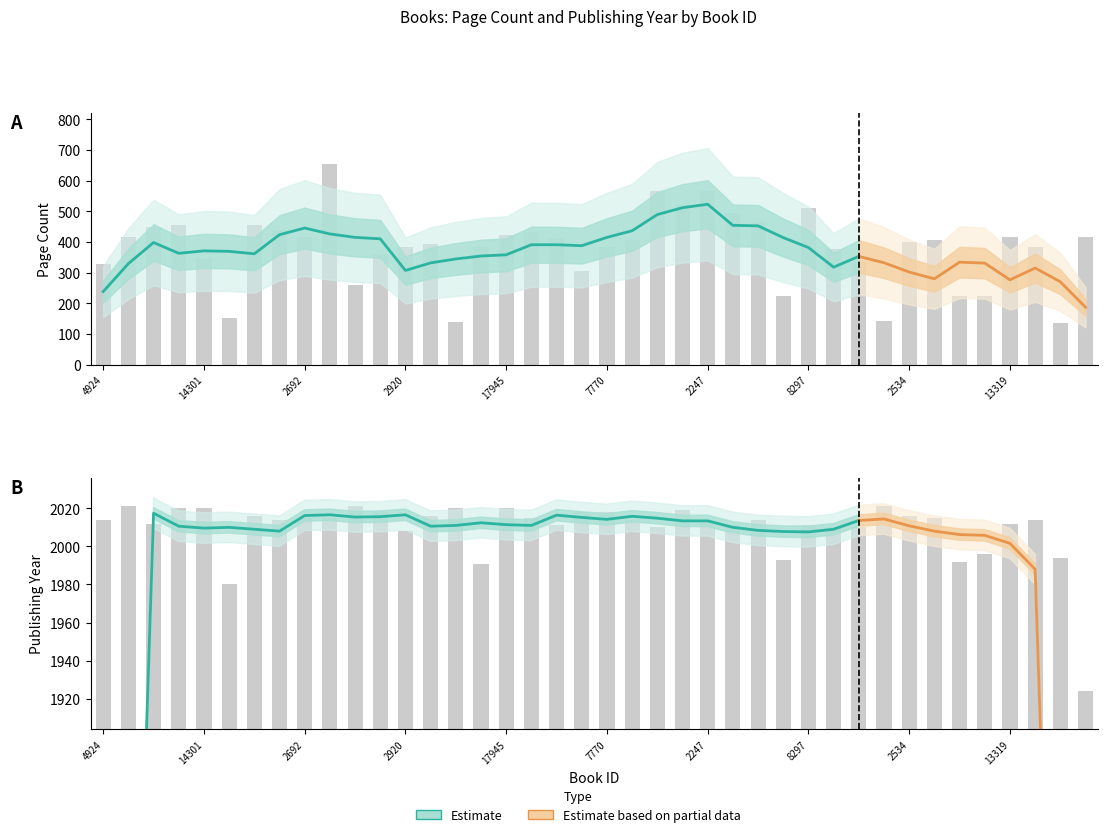

Which category has the lowest value in the publishingYear series?

13114